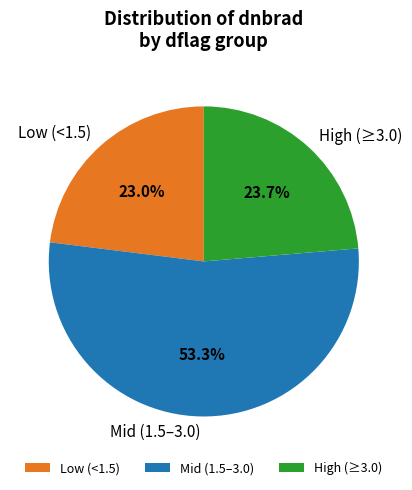

What is the ratio of the value at High (≥3.0) to the value at Low (<1.5)?

1.0